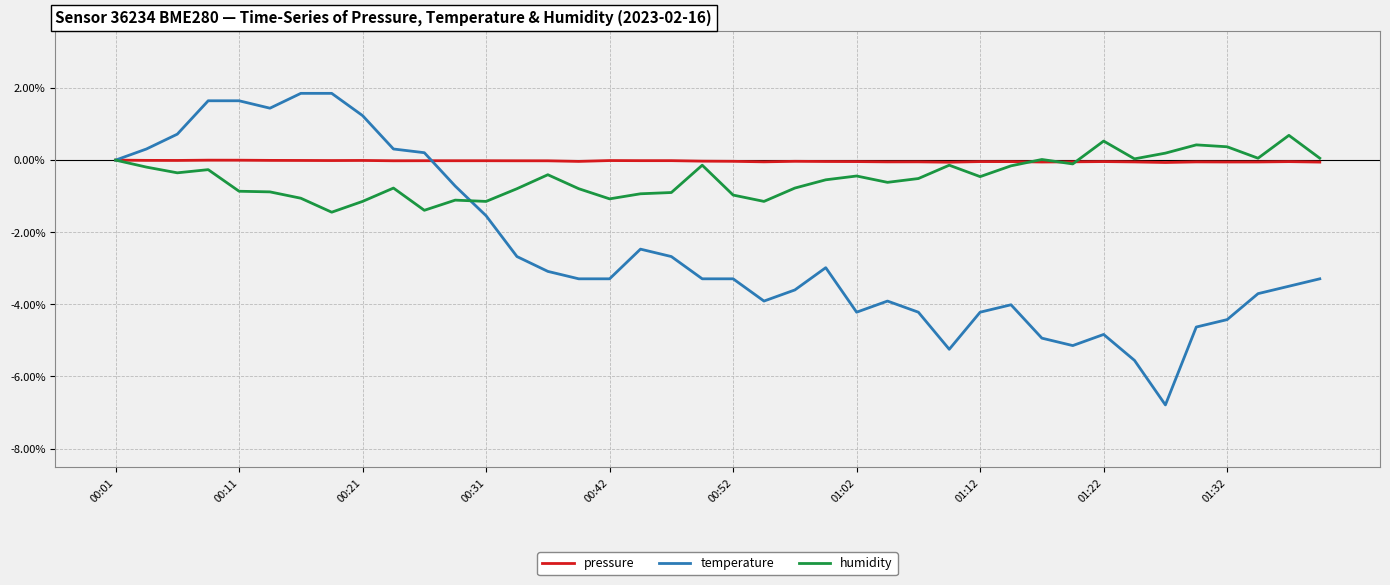

What is the sum of all humidity values?

-19.2